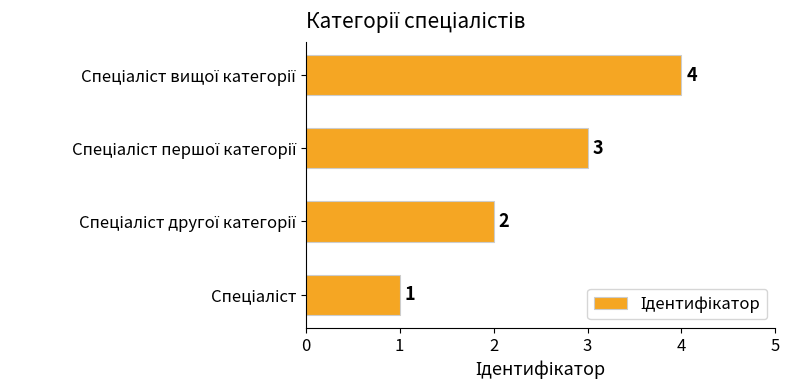

Count the number of data series in this chart.

1